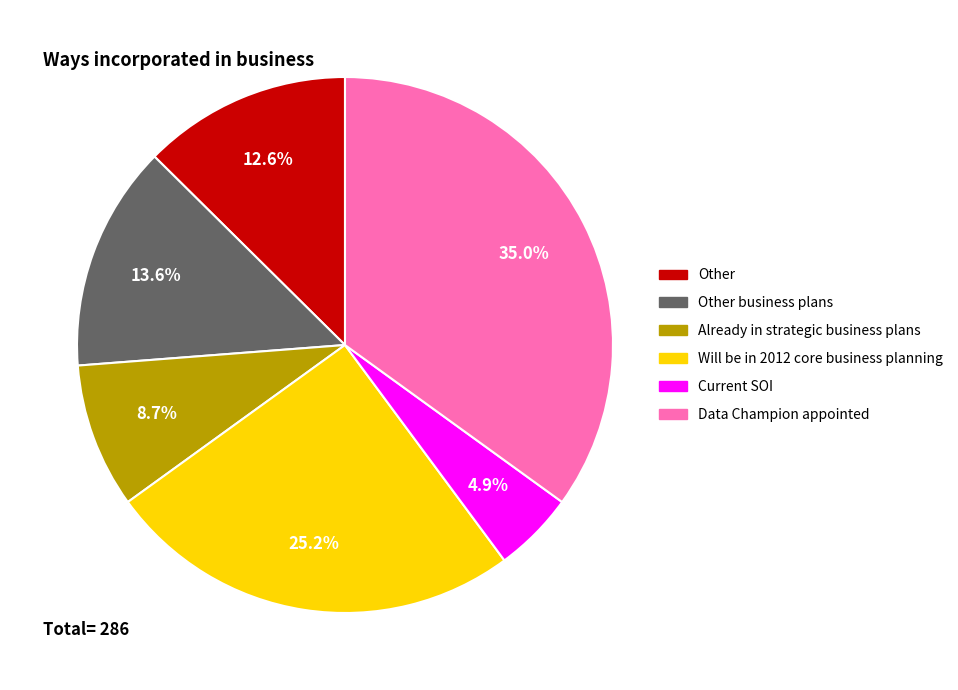

Does any single category account for the majority?

No